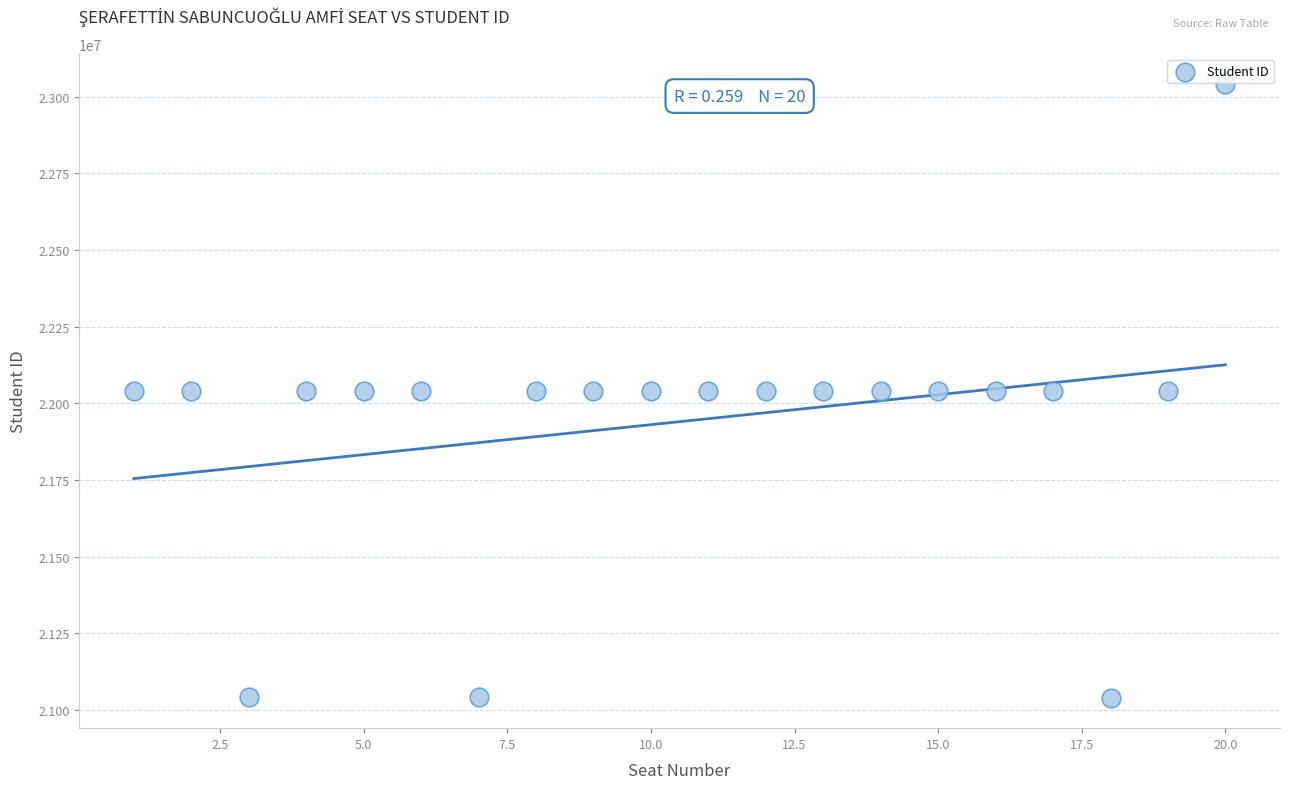

What is the range of X values (max minus min)?

19